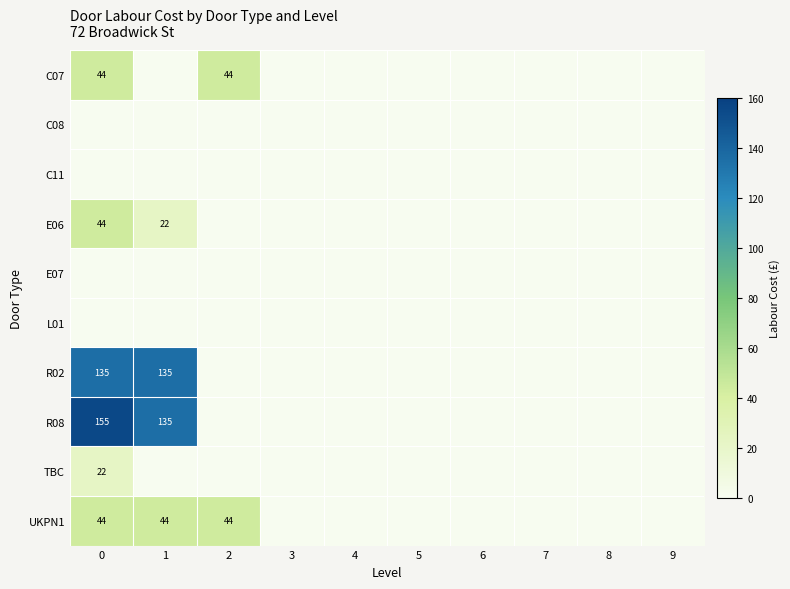

How many series are shown in this chart?

10